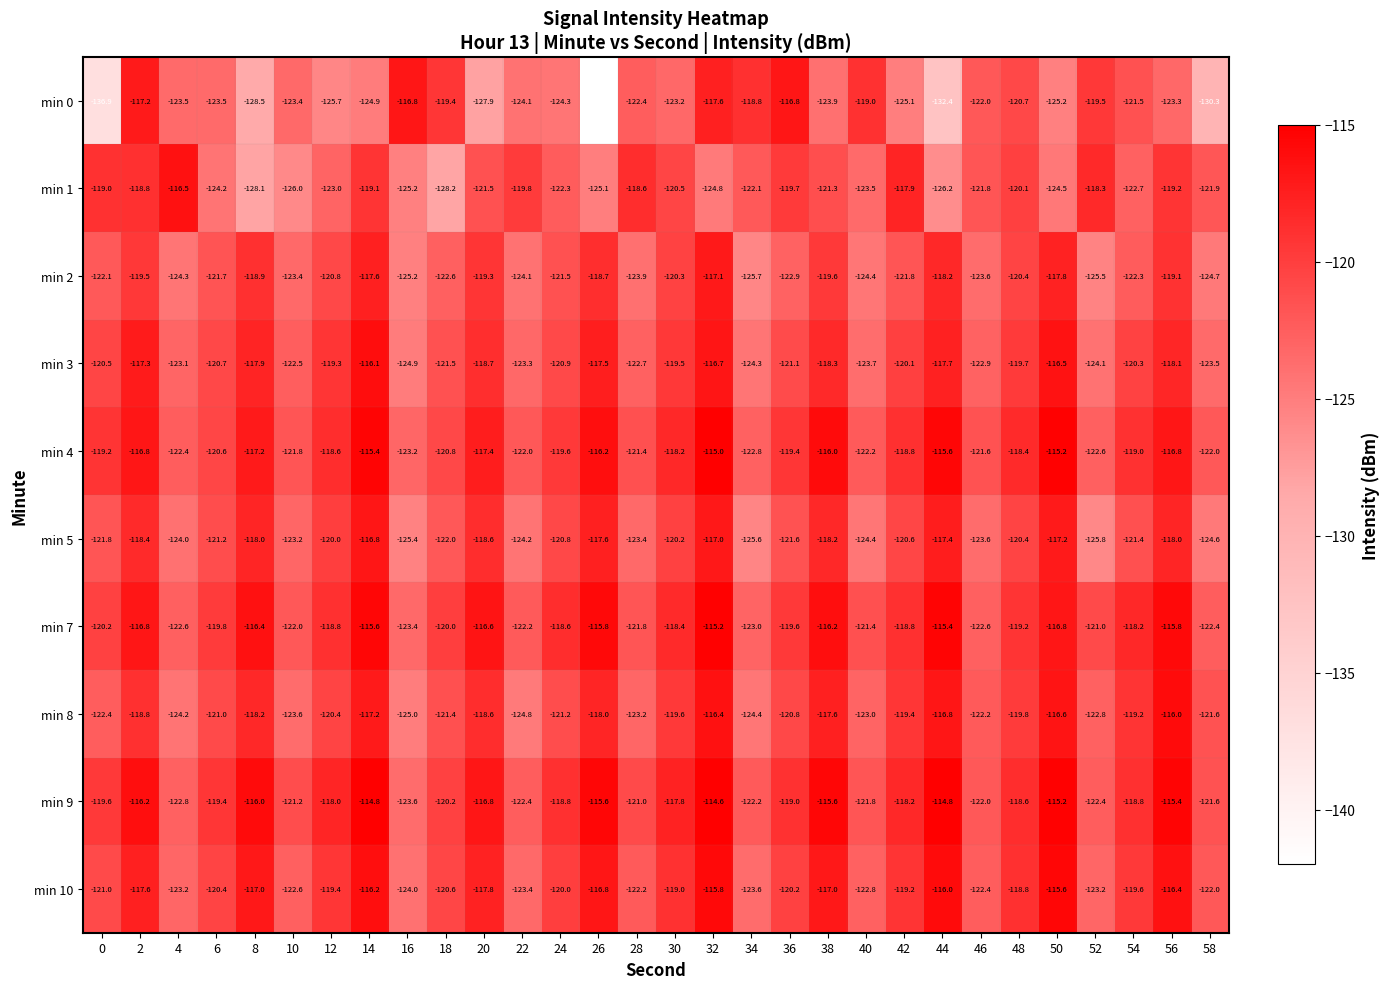

What value does the min 2 series have at 0?

-122.1